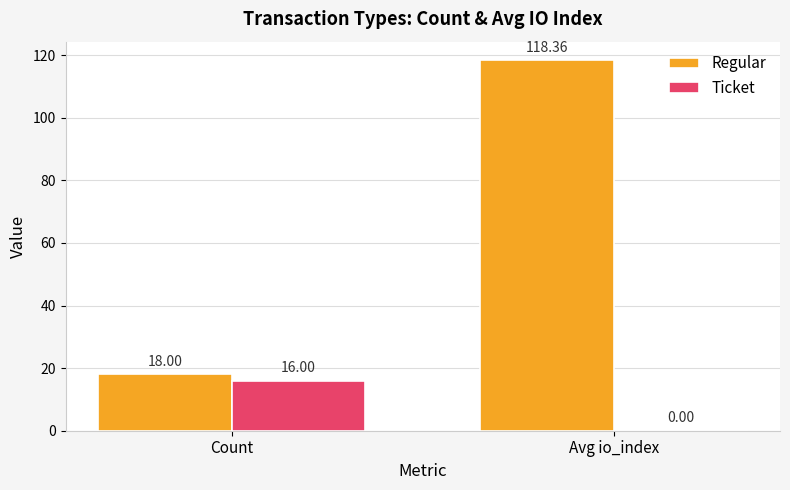

What are all the series names shown in the legend?

Regular, Ticket